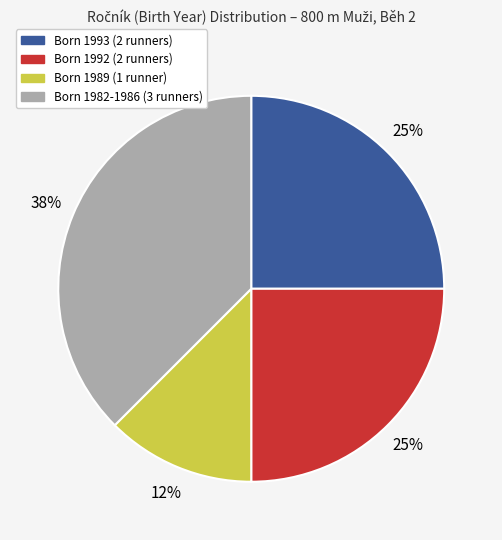

Is there any slice that represents more than half of the pie?

No